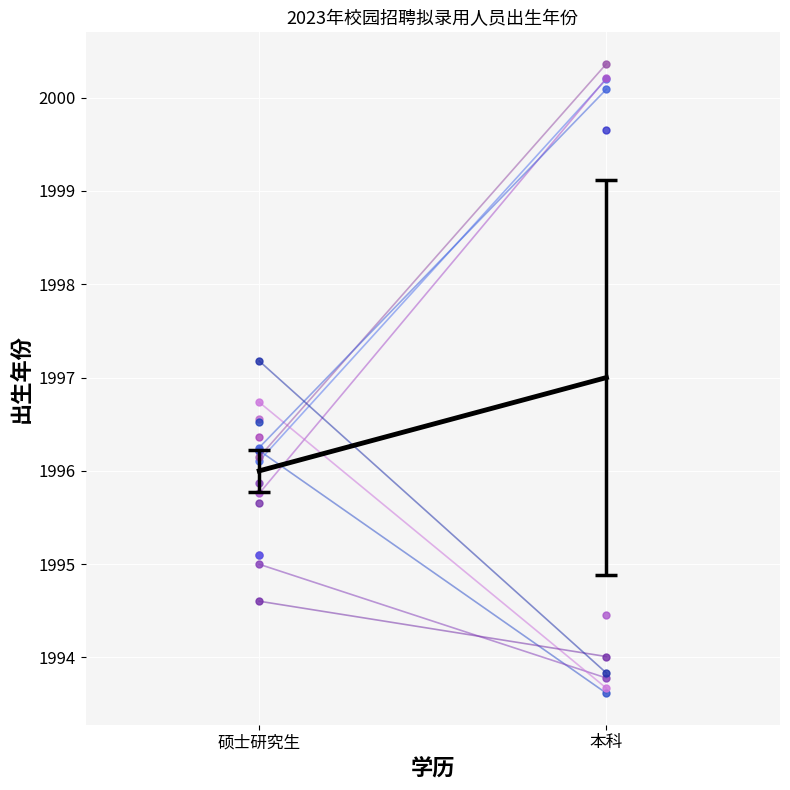

What value does the data have at 本科?

1997